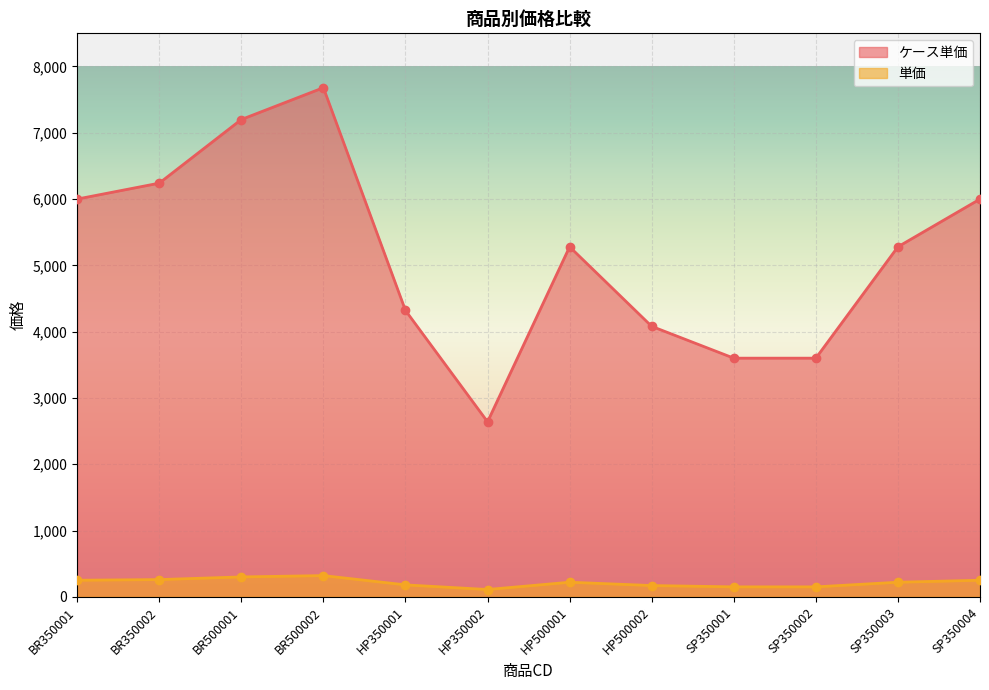

The value of ケース単価 at BR500002 is 12226. True or false?

False